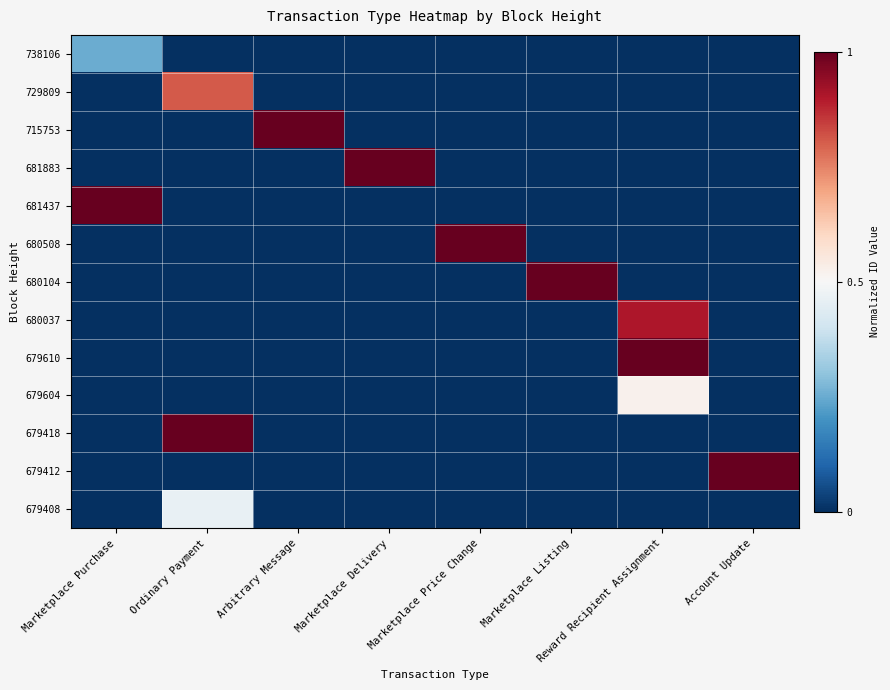

Which category has the lowest value across all series?

Ordinary Payment